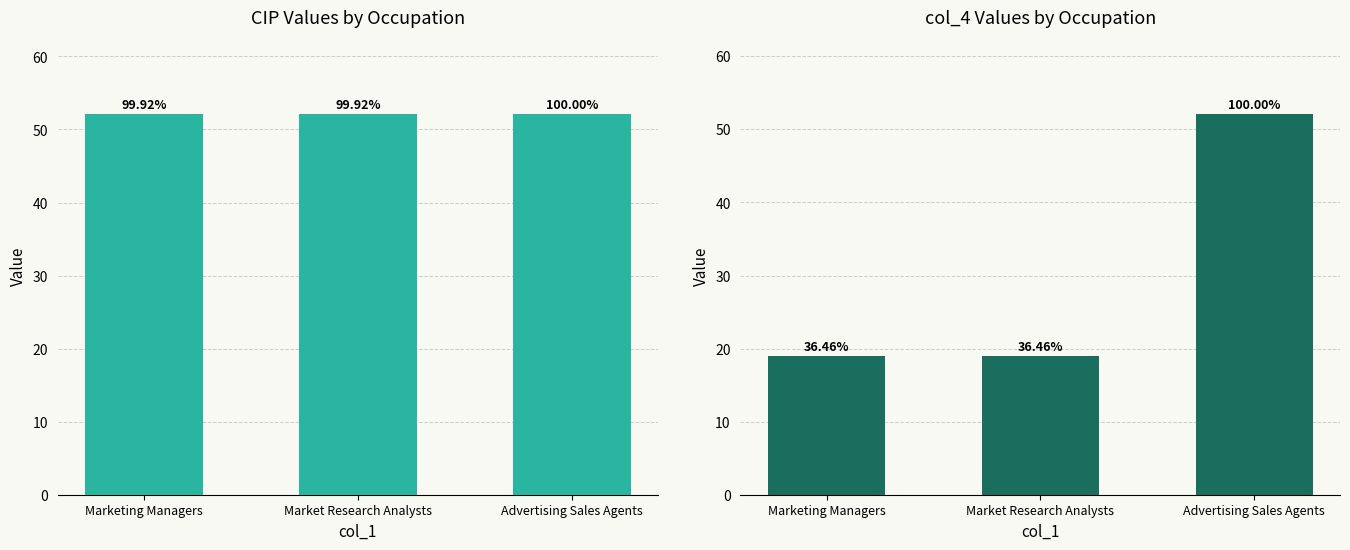

Which series has the largest range (max minus min)?

col_4